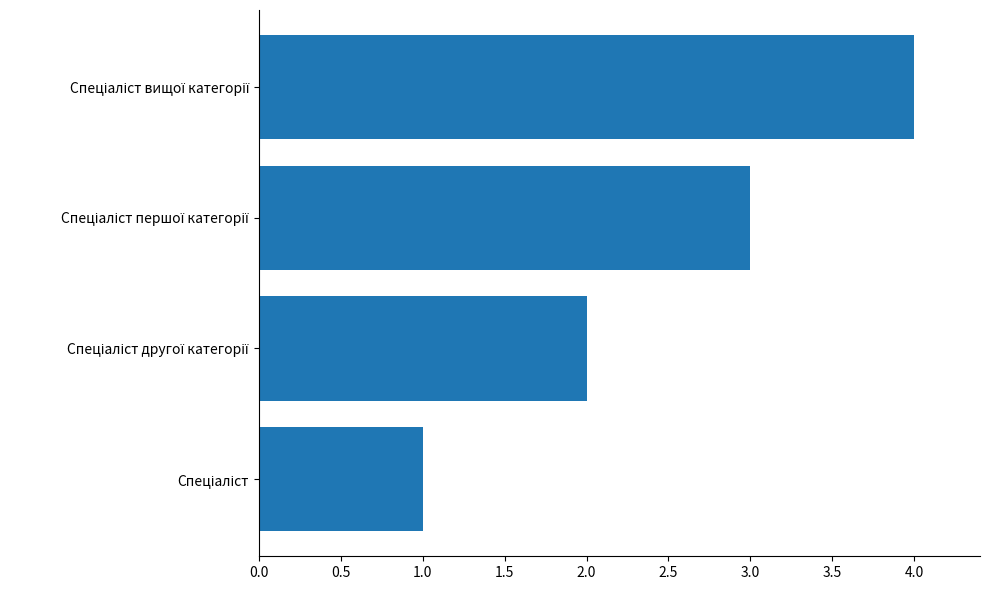

What is the greatest value displayed?

4